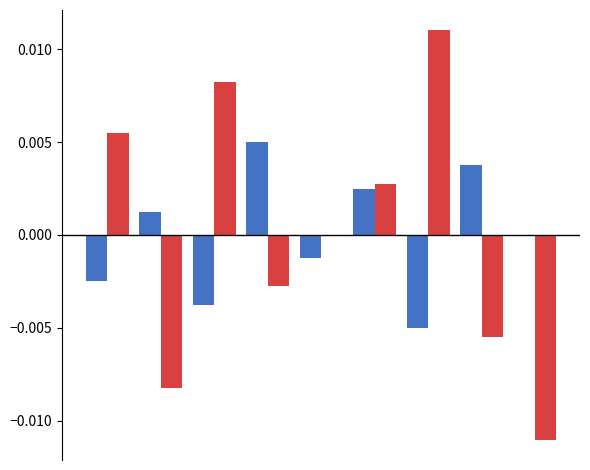

Reading left to right, extract all data points from this chart.

col_4: -0.0	0.0	-0.0	0.0	-0.0	0.0	-0.0	0.0	0.0
col_2: 0.0	-0.0	0.0	-0.0	0.0	0.0	0.0	-0.0	-0.0